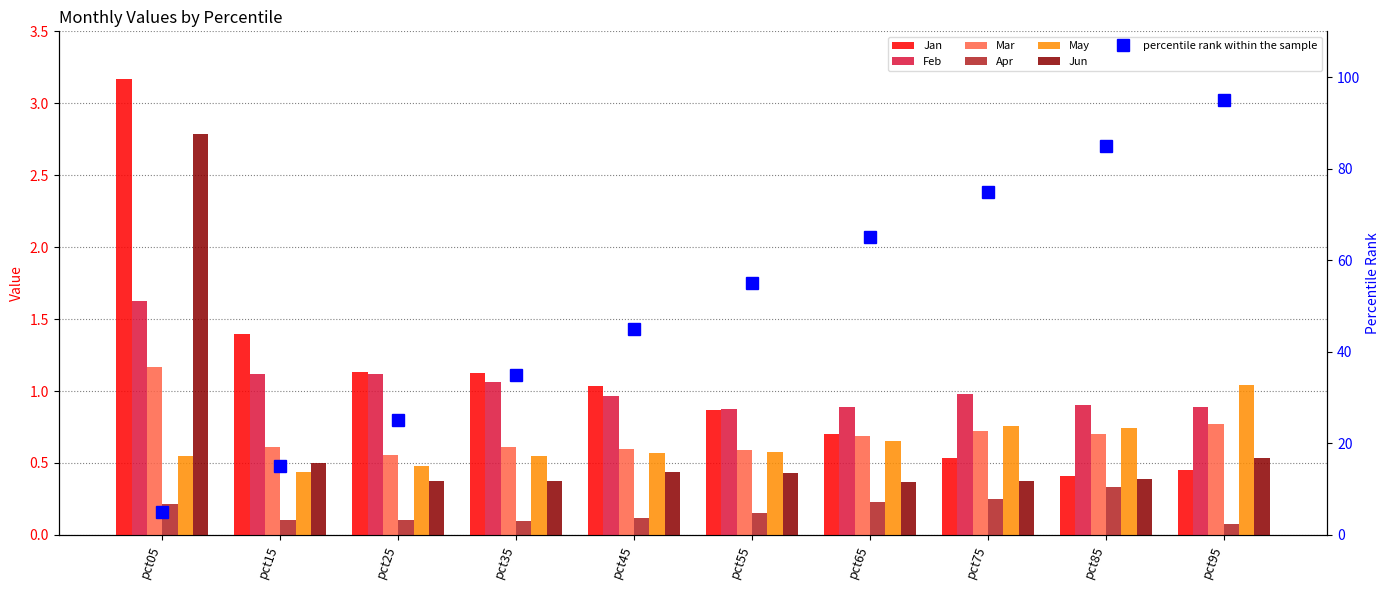

Count the number of categories in the chart.

10